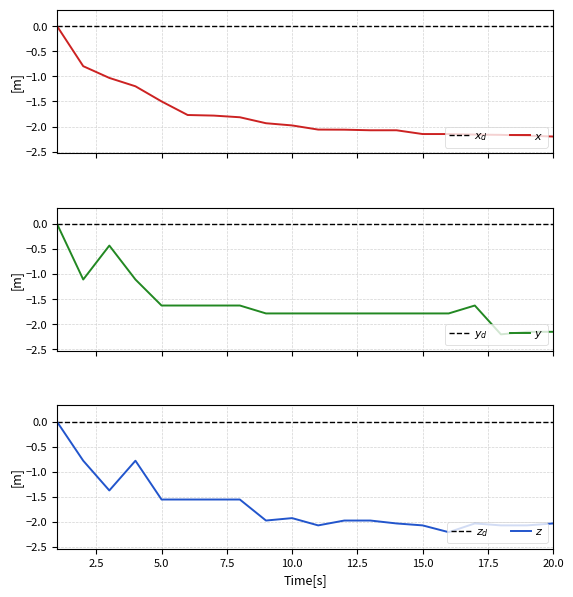

The points series shows -1.2 at 8. True or false?

False